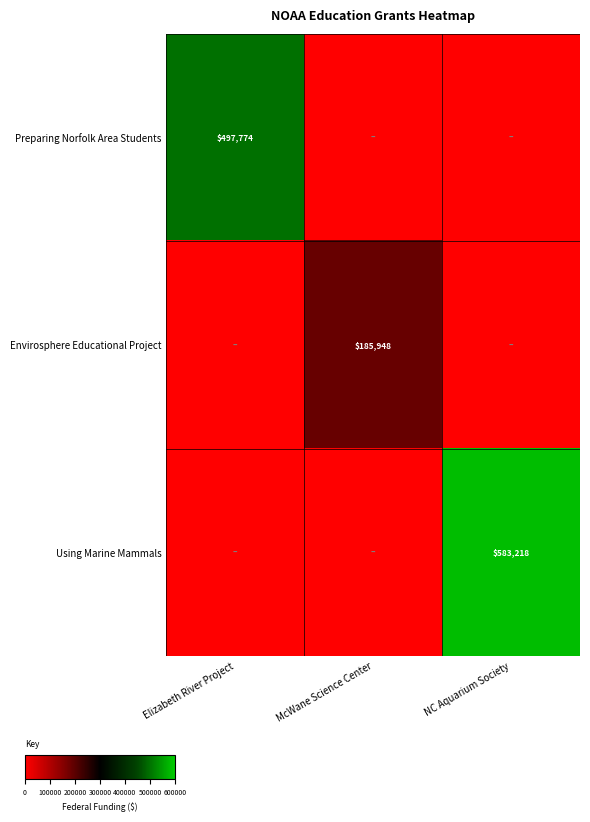

Between Elizabeth River Project and NC Aquarium Society, which is larger?

Elizabeth River Project